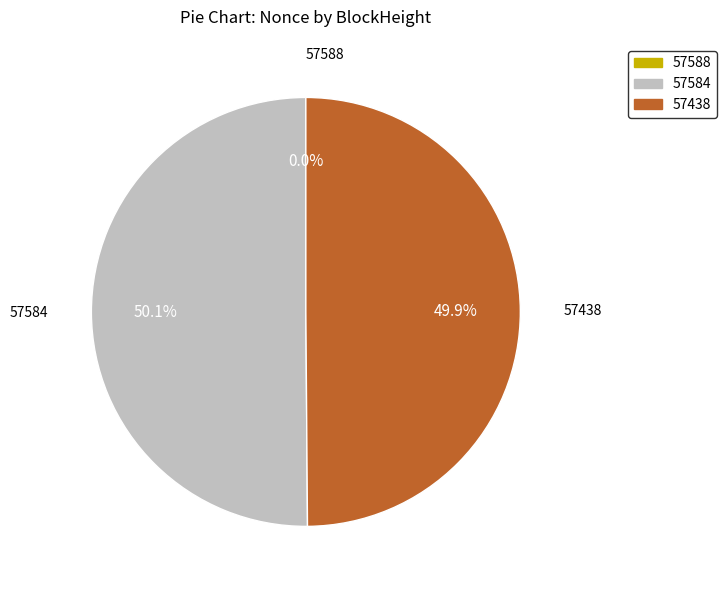

To the nearest percent, what is the average slice percentage?

33%